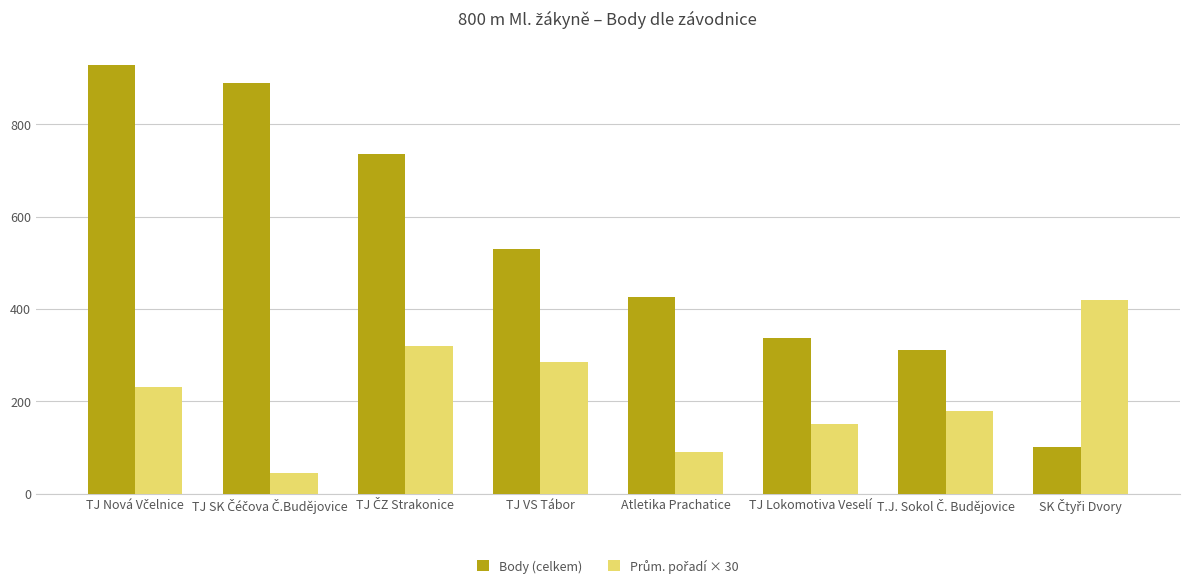

Where is Body (celkem) nearest to the value 514?

TJ VS Tábor